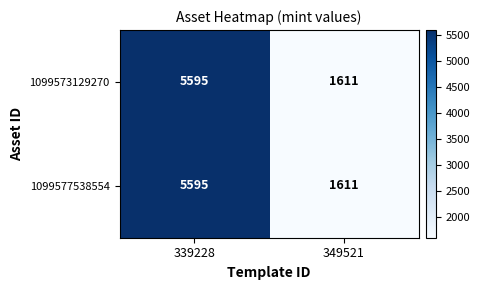

The value of 1099577538554 at 339228 is 5595. True or false?

True